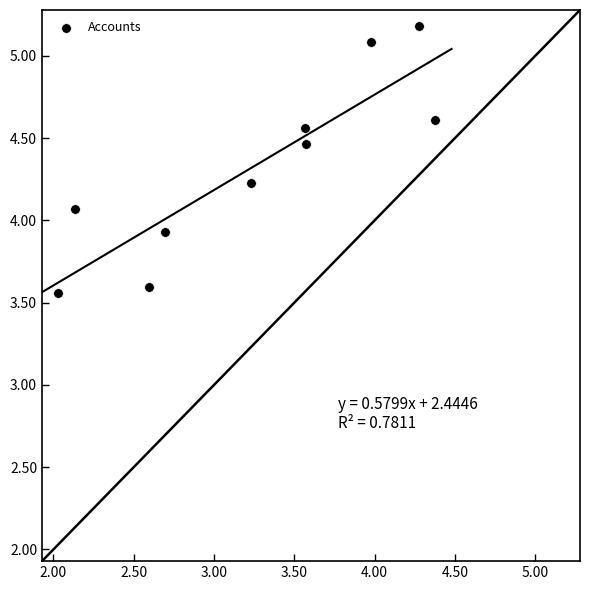

What is the average X value?

3.2